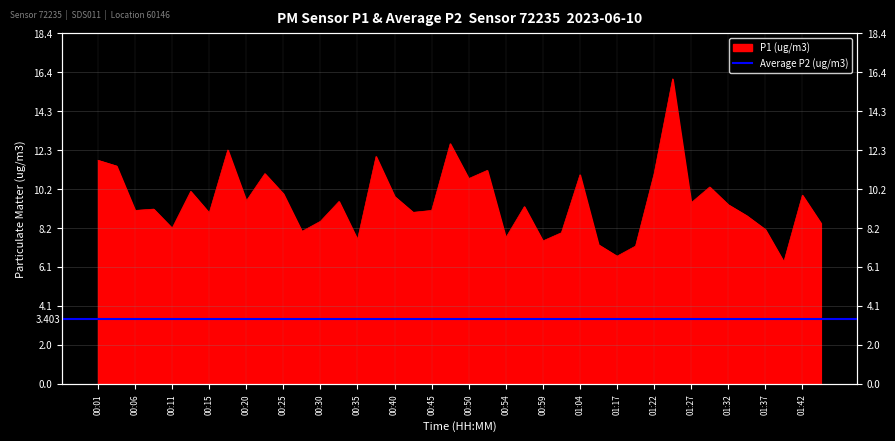

What is the greatest value displayed?

16.0